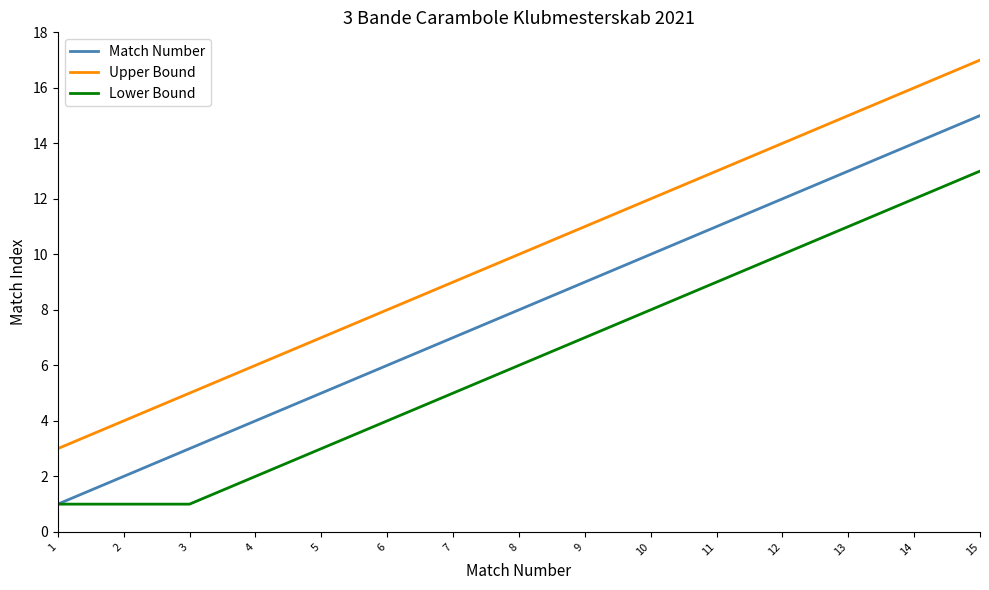

The value of Upper Bound at 1 is 1. True or false?

False